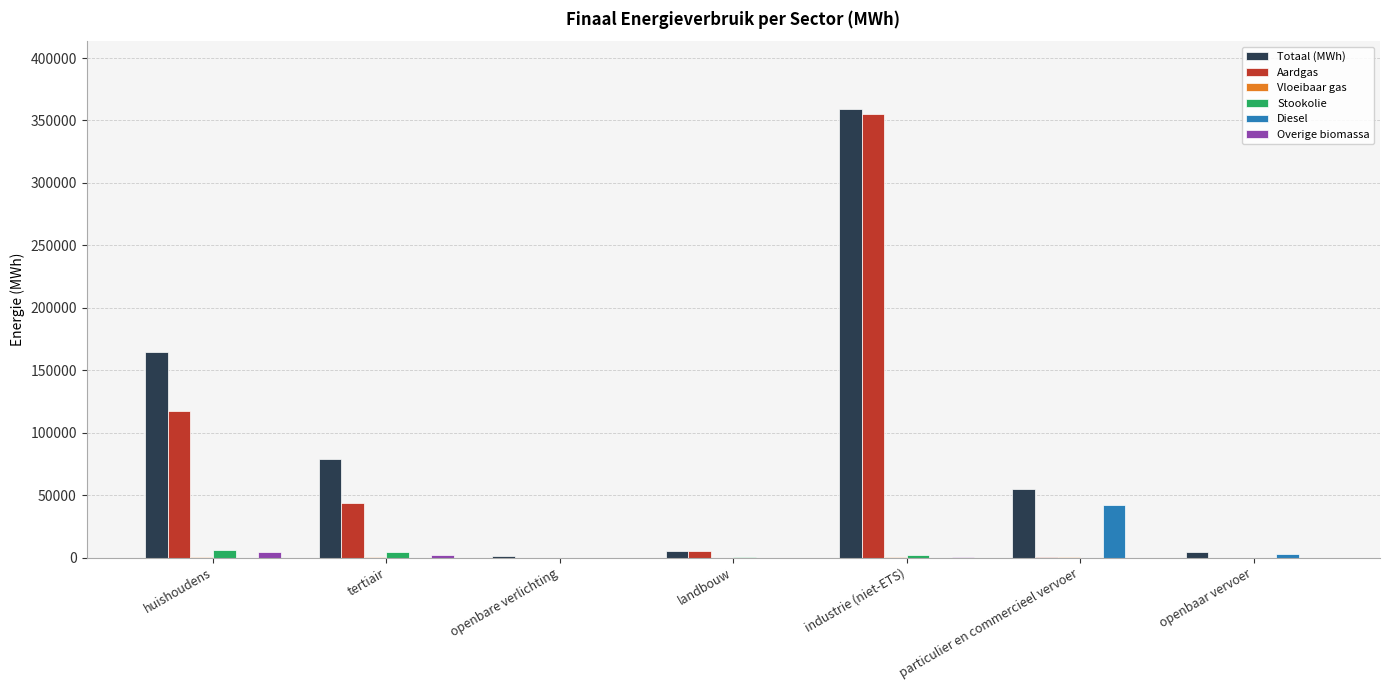

What is the spread (max minus min) of values at openbare verlichting?

1075.4